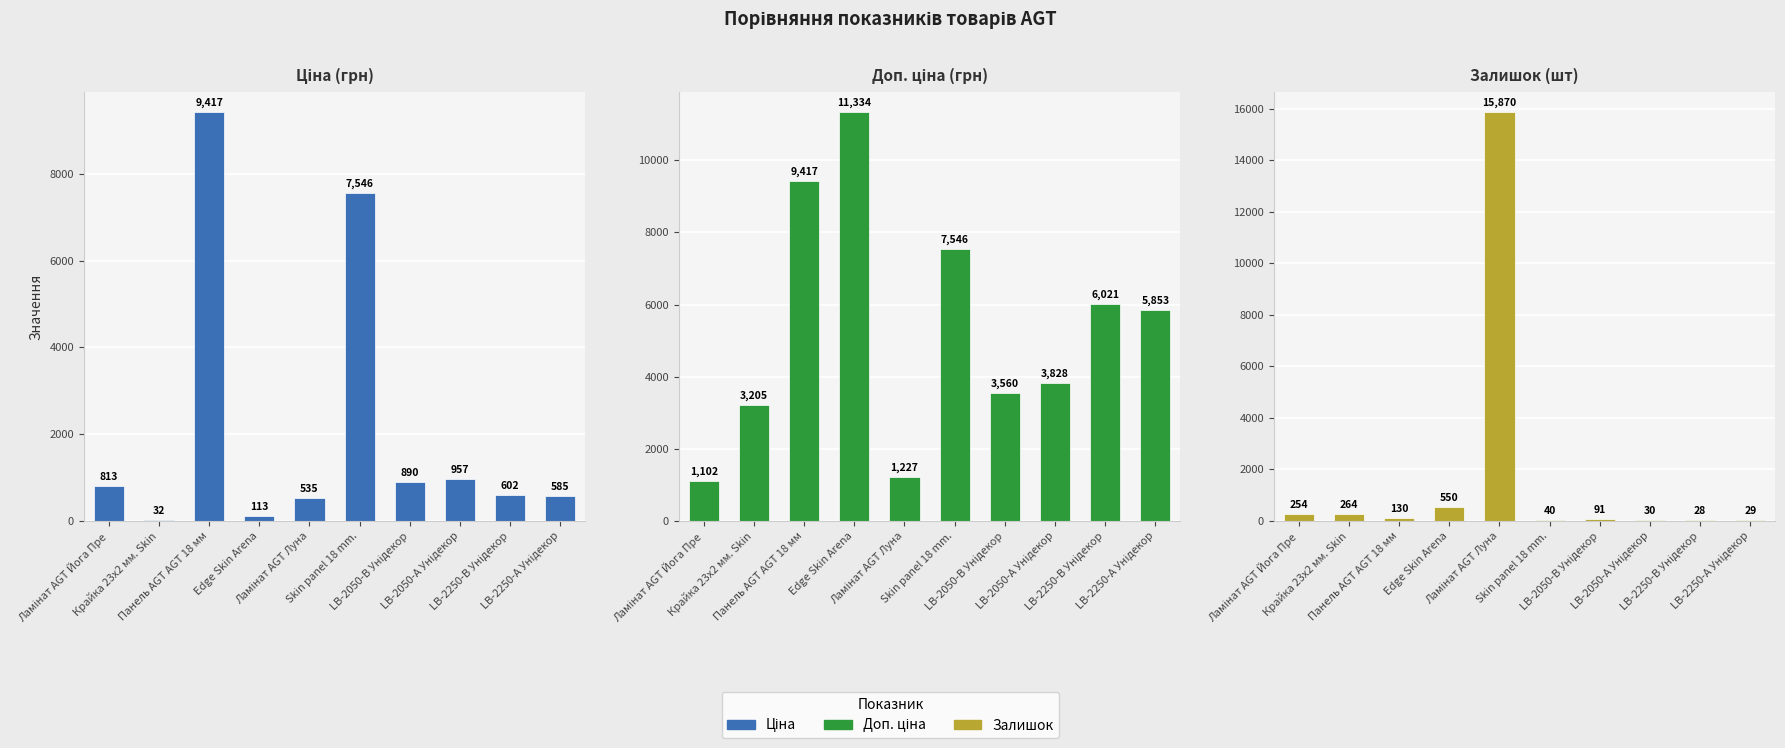

How many data points does each series have?

10